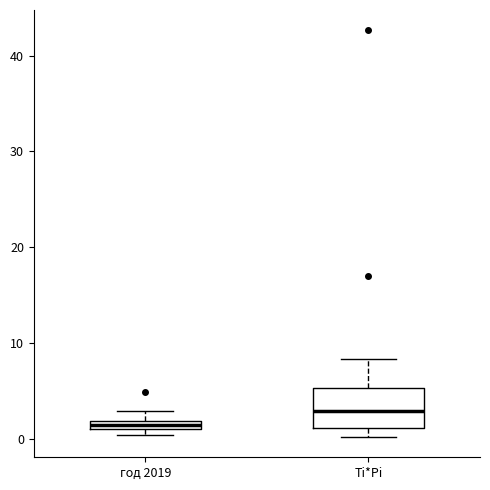

Which box has the highest median line?

Ti*Pi